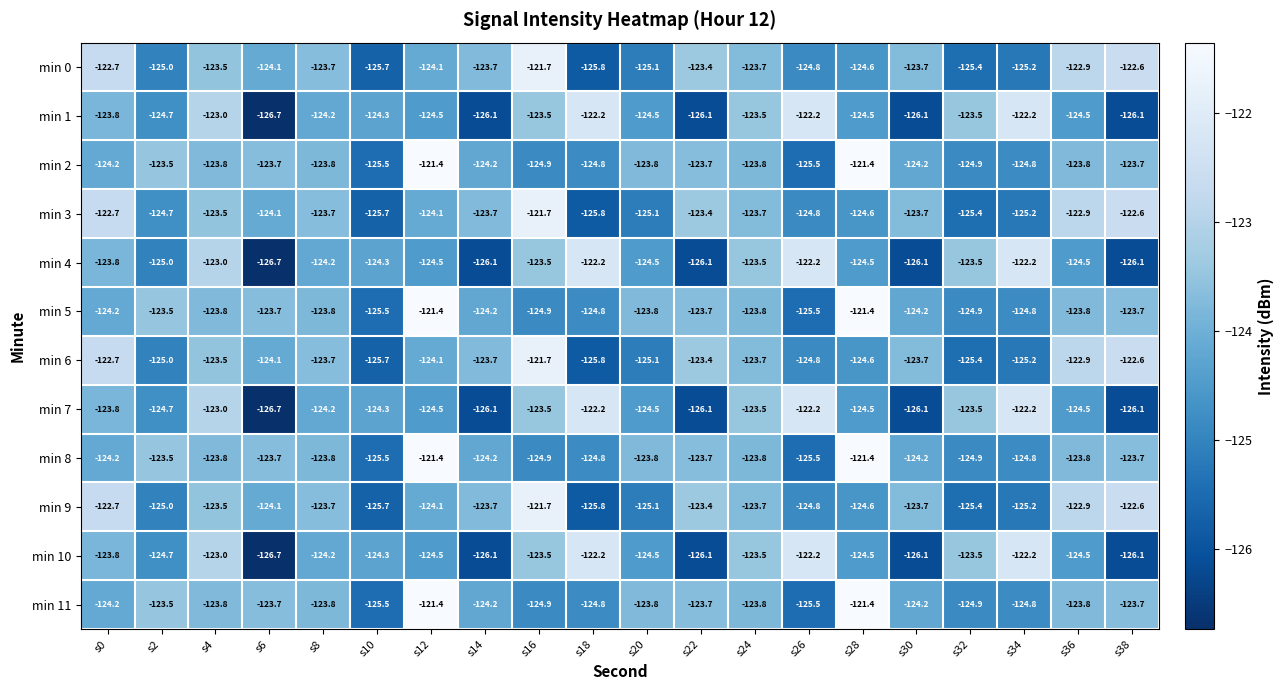

How many data points does each series have?

20